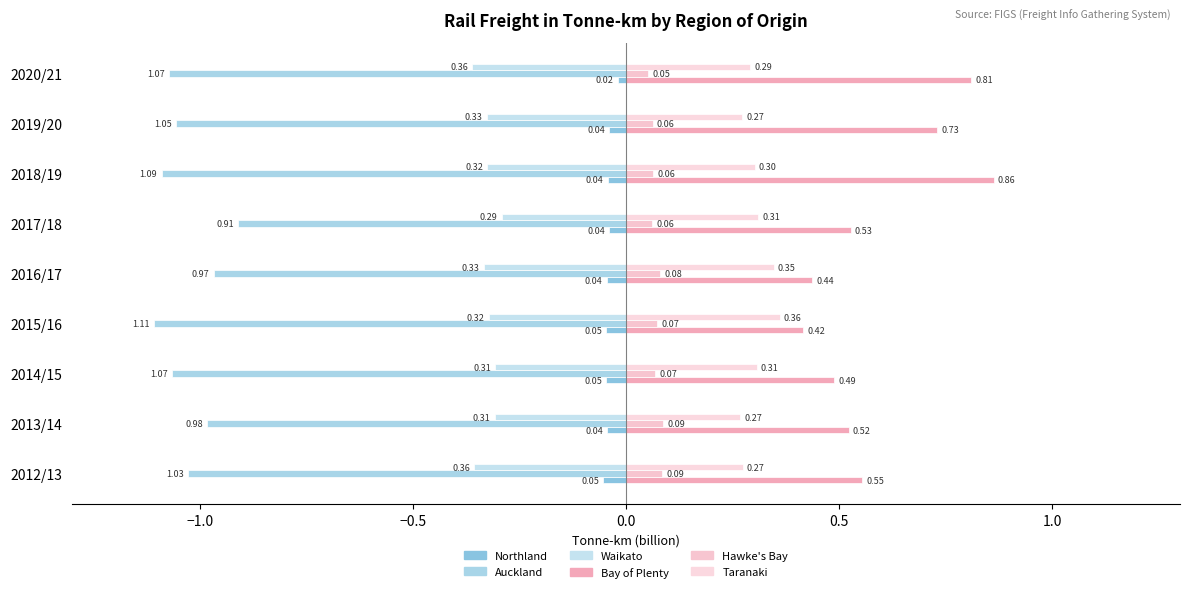

What is the sum of all Northland values?

-0.4